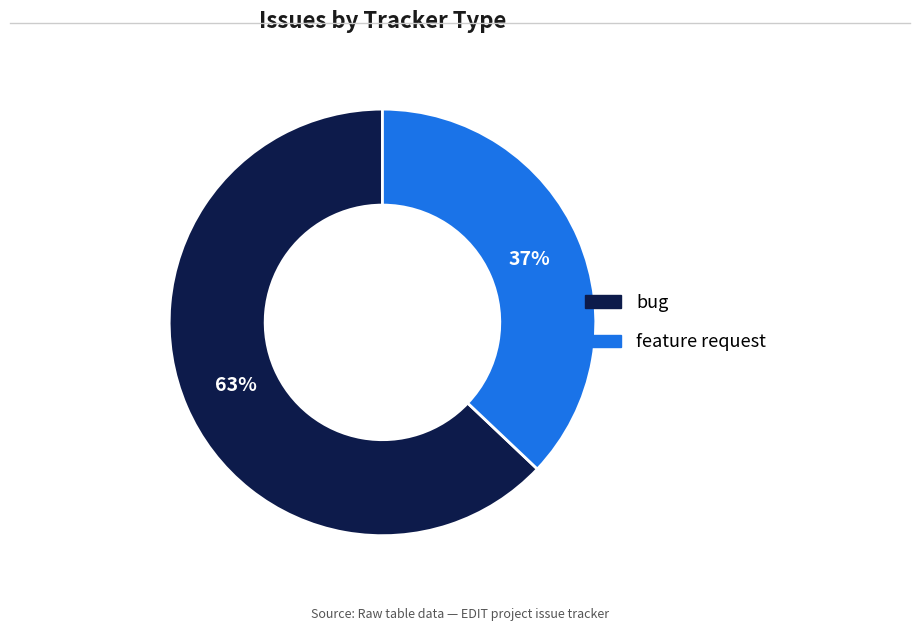

How many slices are in this pie chart?

2